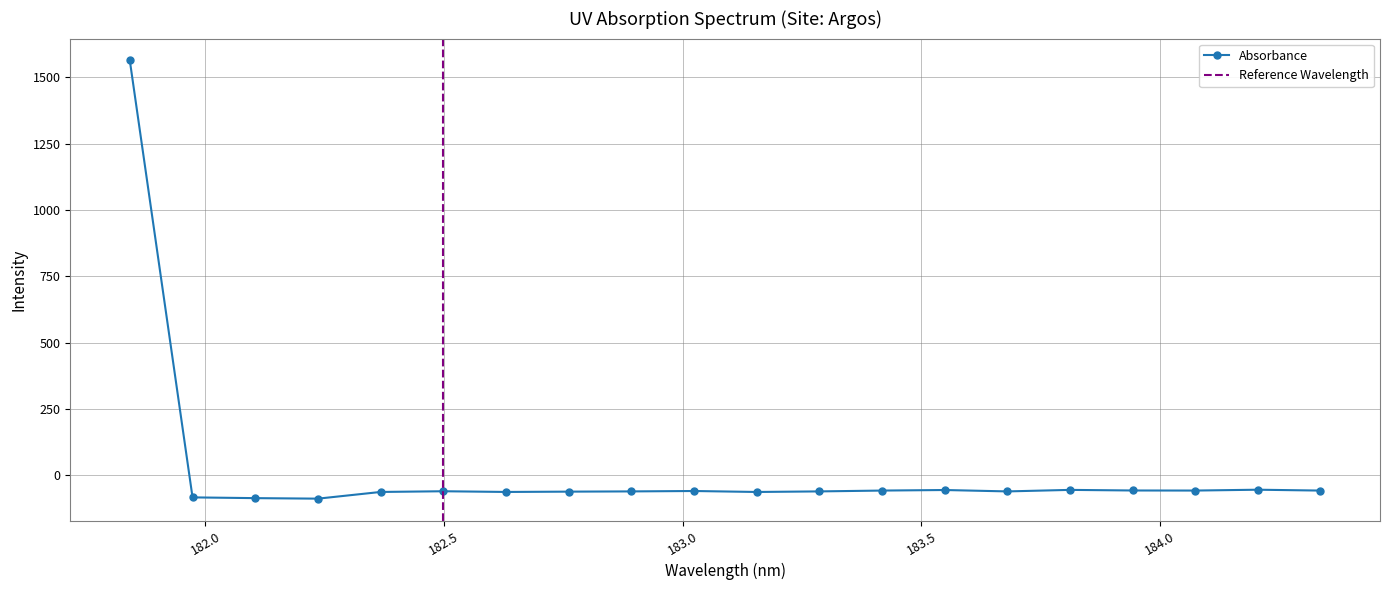

Reading left to right, transcribe all the data shown in this chart.

181.8418=1564.0	181.9732053322=-83.1	182.1045947288=-86.0	182.2359681898=-87.9	182.3673257152=-62.6	182.498667305=-60.0	182.6299929592=-62.6	182.7613026778=-61.5	182.8925964608=-60.6	183.0238743082=-59.1	183.15513622=-62.7	183.2863821962=-60.6	183.4176122368=-57.4	183.5488263418=-55.3	183.6800245112=-60.6	183.811206745=-54.9	183.9423730432=-57.1	184.0735234058=-57.4	184.2046578328=-54.2	184.3357763242=-57.5